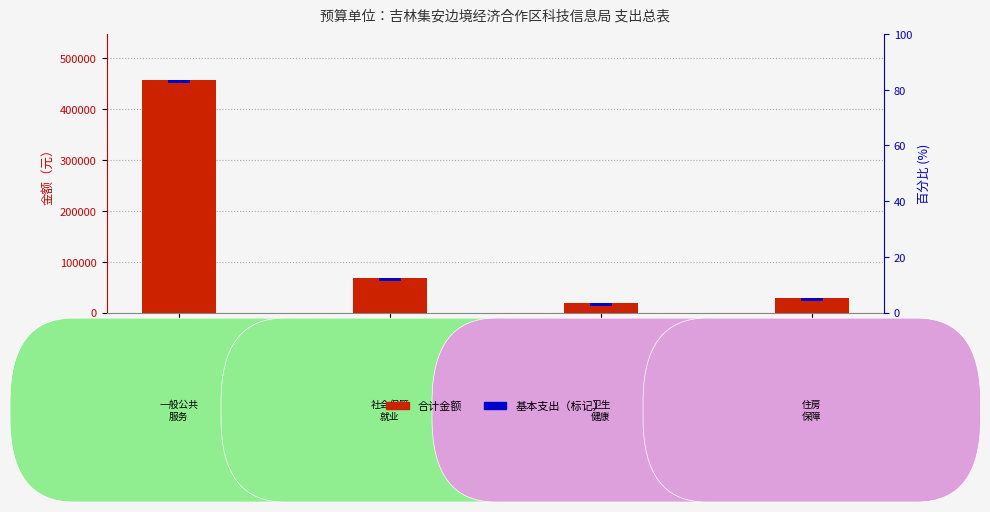

True or false: 合计 has a value of 66860.2 at 社会保障和就业支出.

True